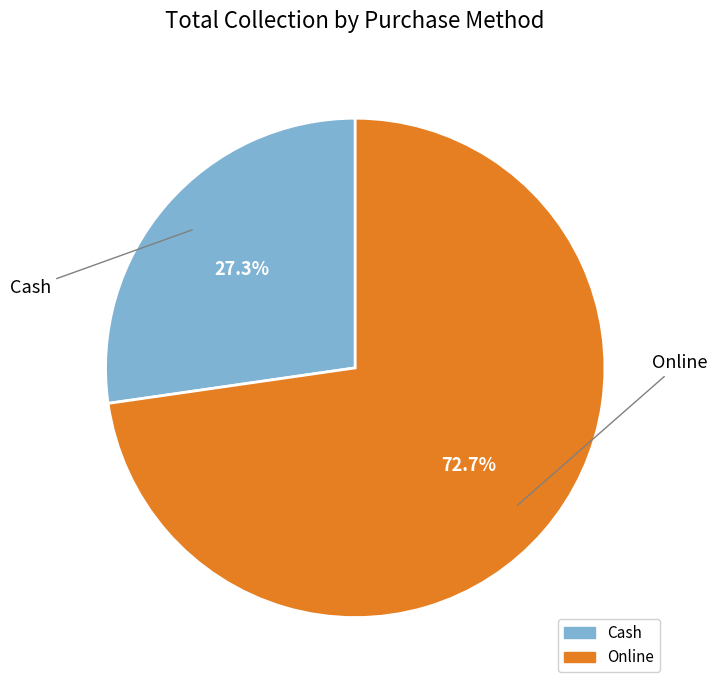

Is Online the majority of the pie?

Yes